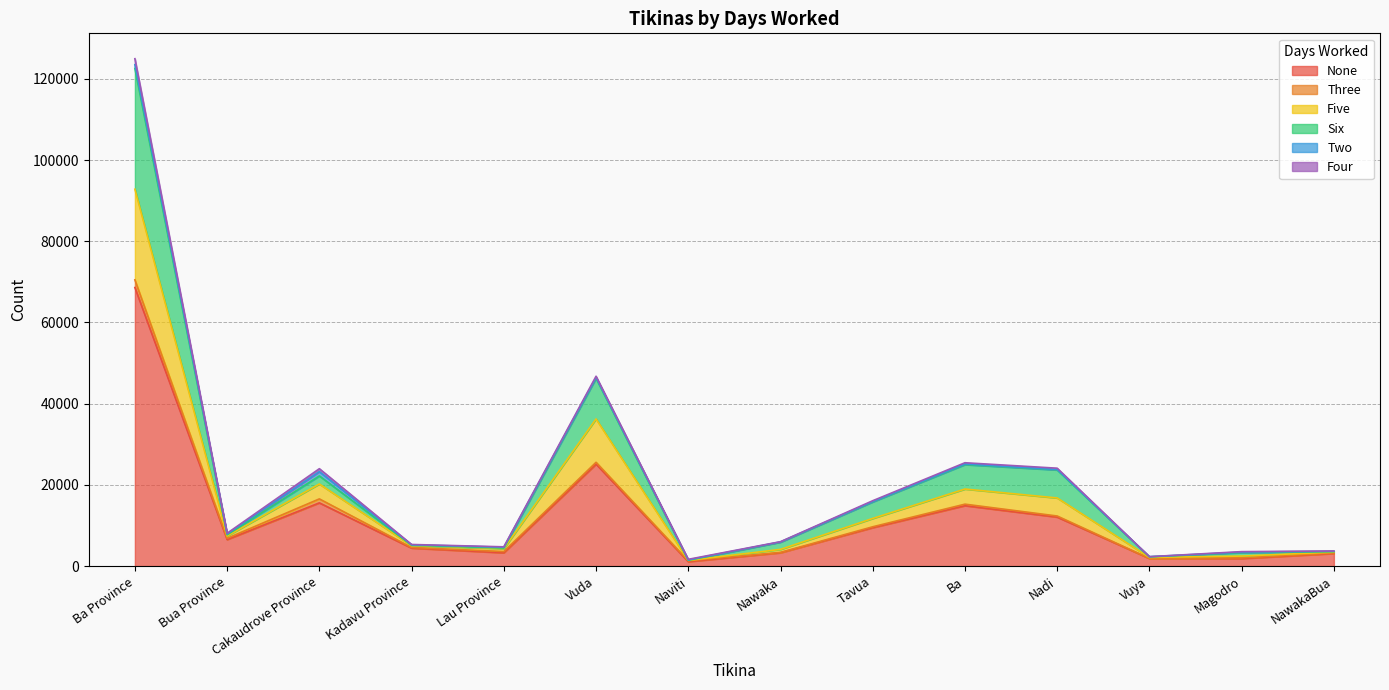

At how many categories does at least one series exceed 90337?

1